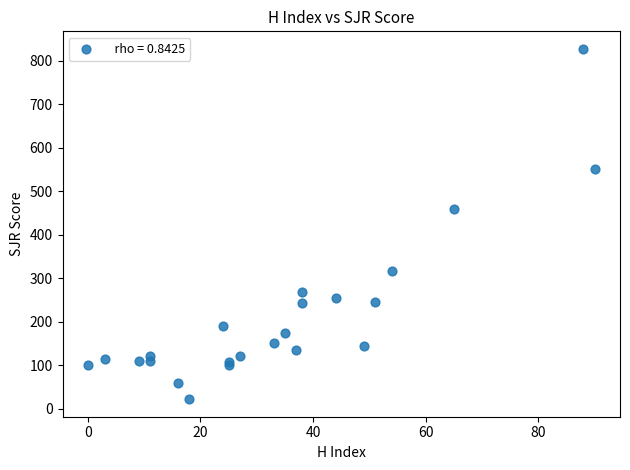

What Y value in the scatter plot is closest to 424?

459